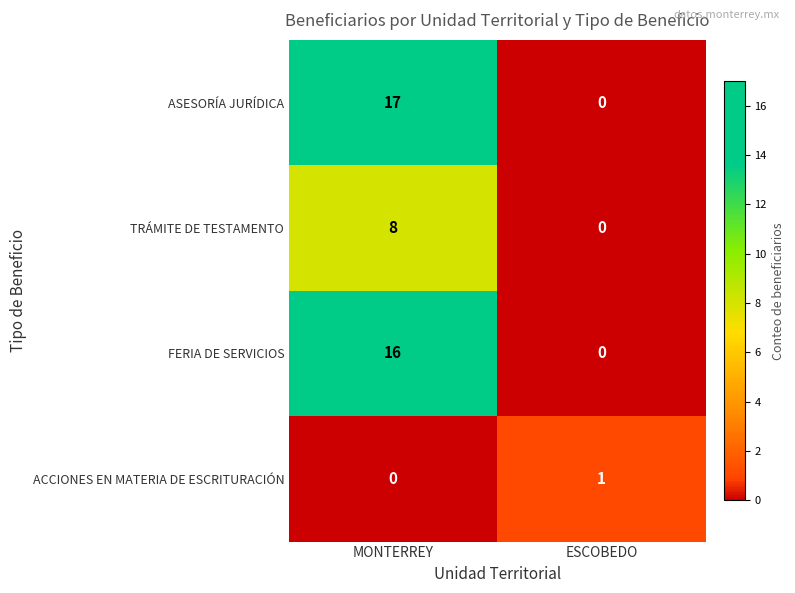

Rank the series by their maximum value, from lowest to highest.

ACCIONES EN MATERIA DE ESCRITURACIÓN, TRÁMITE DE TESTAMENTO, FERIA DE SERVICIOS, ASESORÍA JURÍDICA